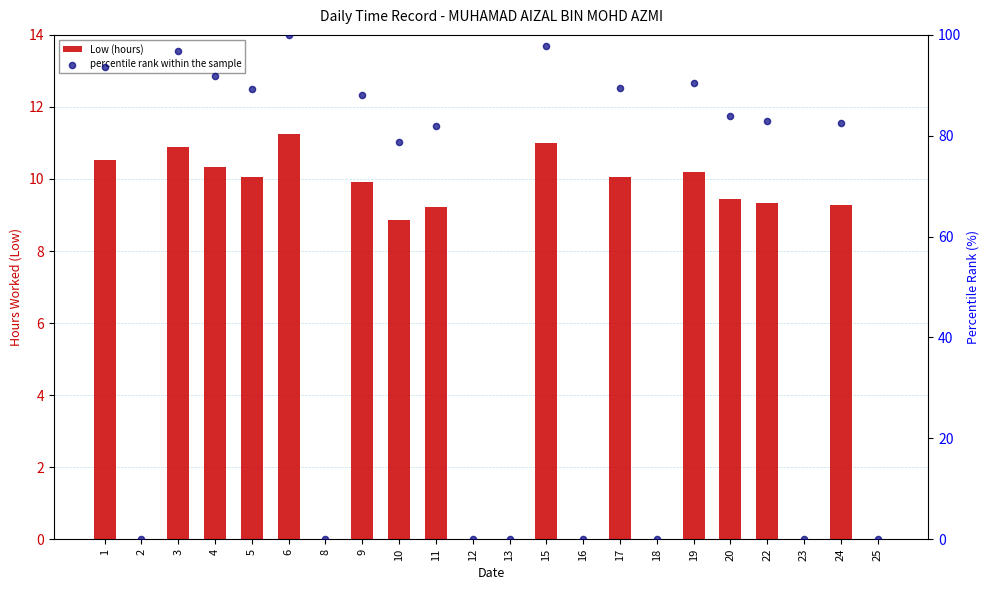

Is the value of Low (hours) at 16 greater than the value of percentile rank within the sample at 3?

No